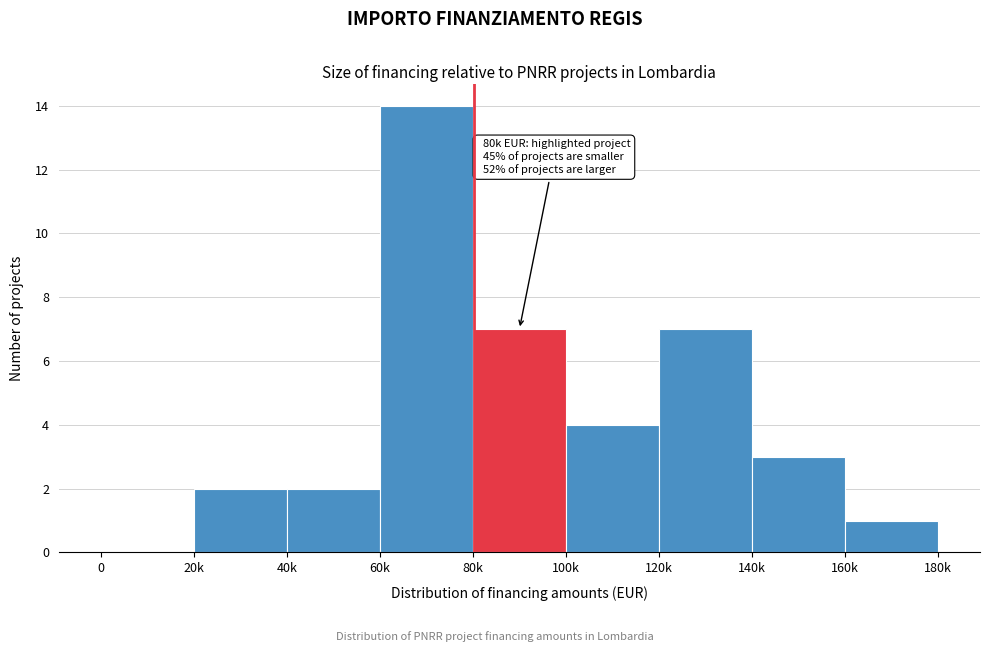

Reading left to right, transcribe all the data shown in this chart.

0=0	20k=2	40k=2	60k=14	80k=7	100k=4	120k=7	140k=3	160k=1